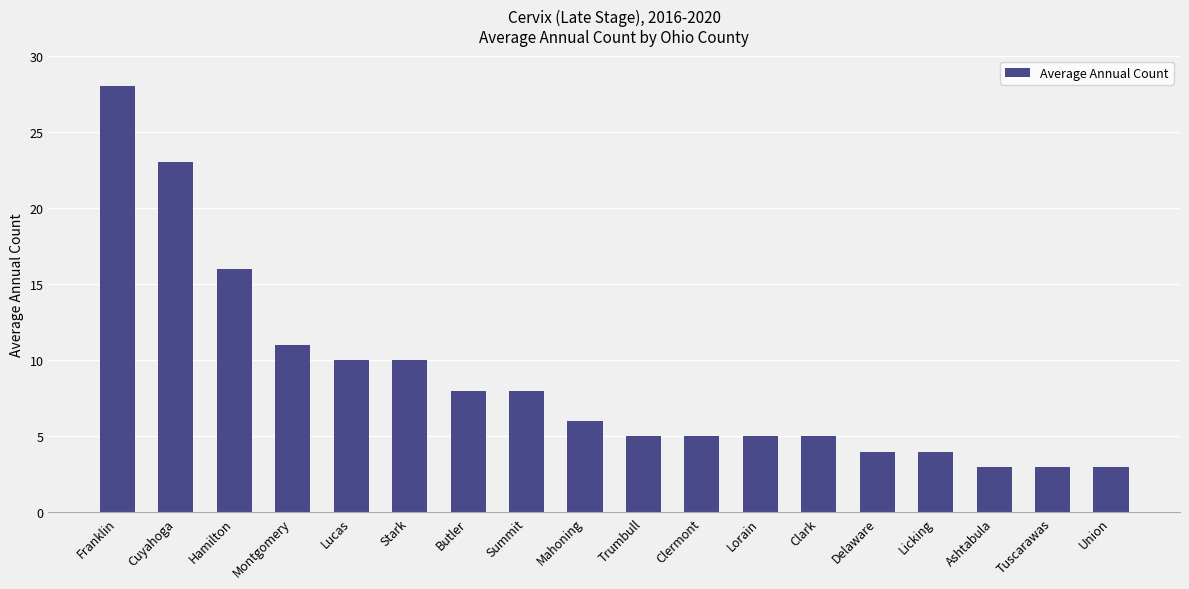

Approximately how many times larger is the value at Stark compared to Hamilton?

0.6